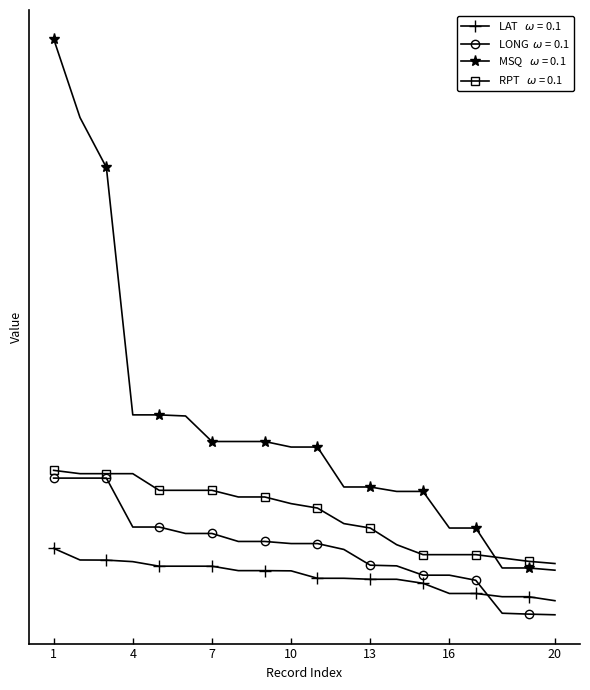

Is this an area chart (filled region under the line)?

No